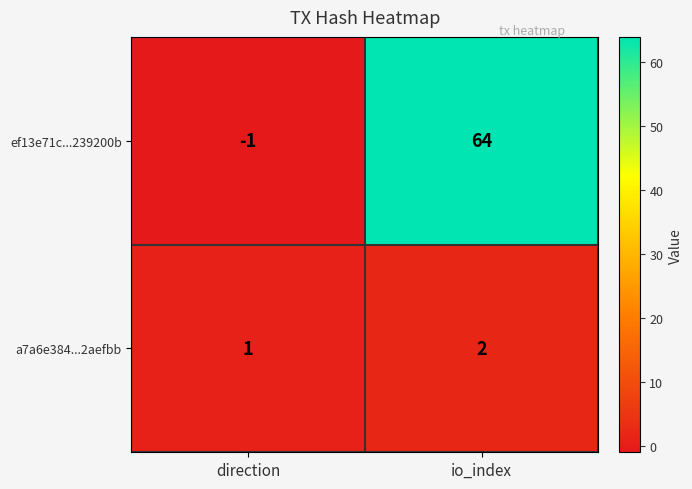

What is the total value across all series at io_index?

66